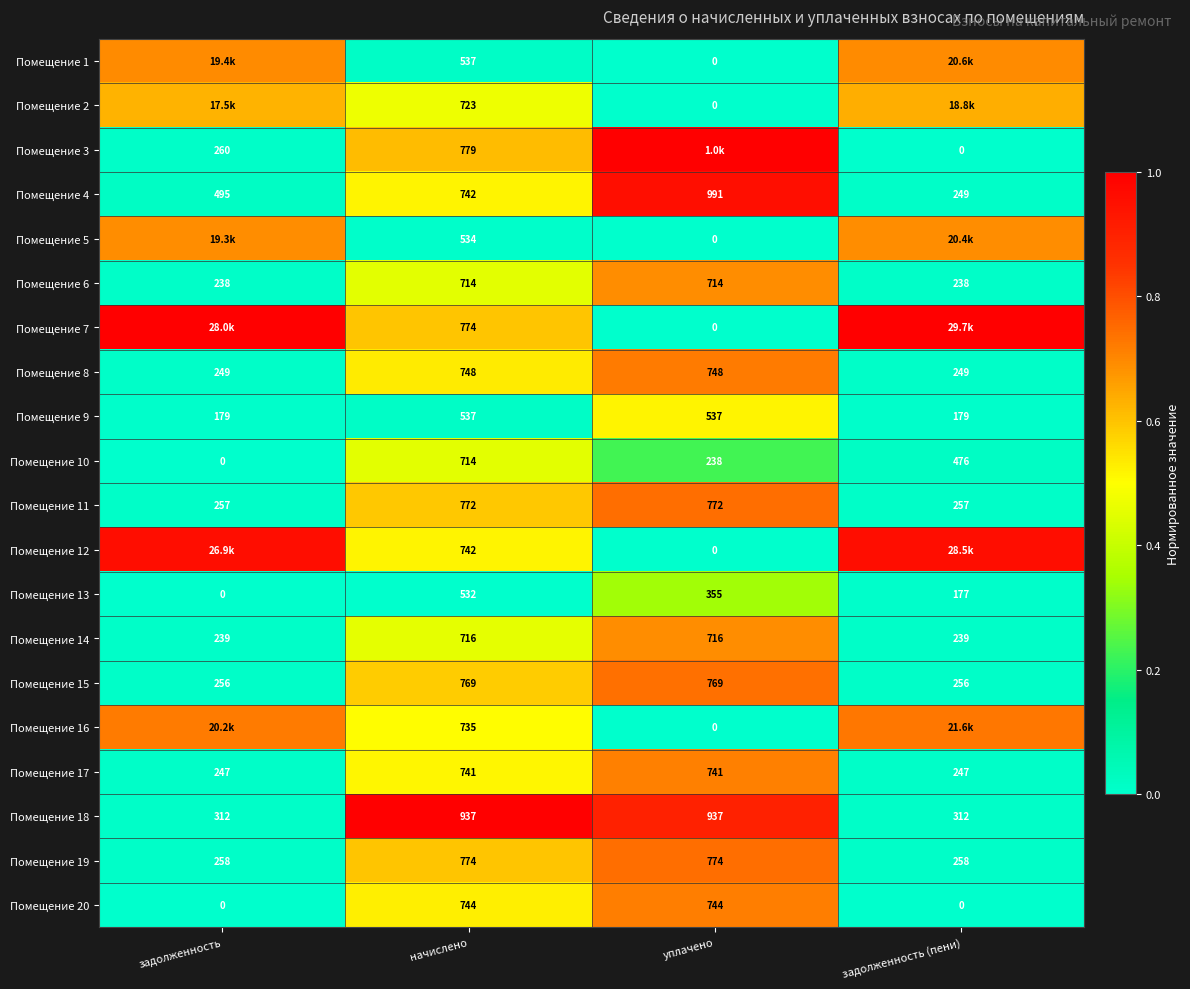

Is the value of Помещение 8 at начислено greater than the value of Помещение 12 at начислено?

Yes